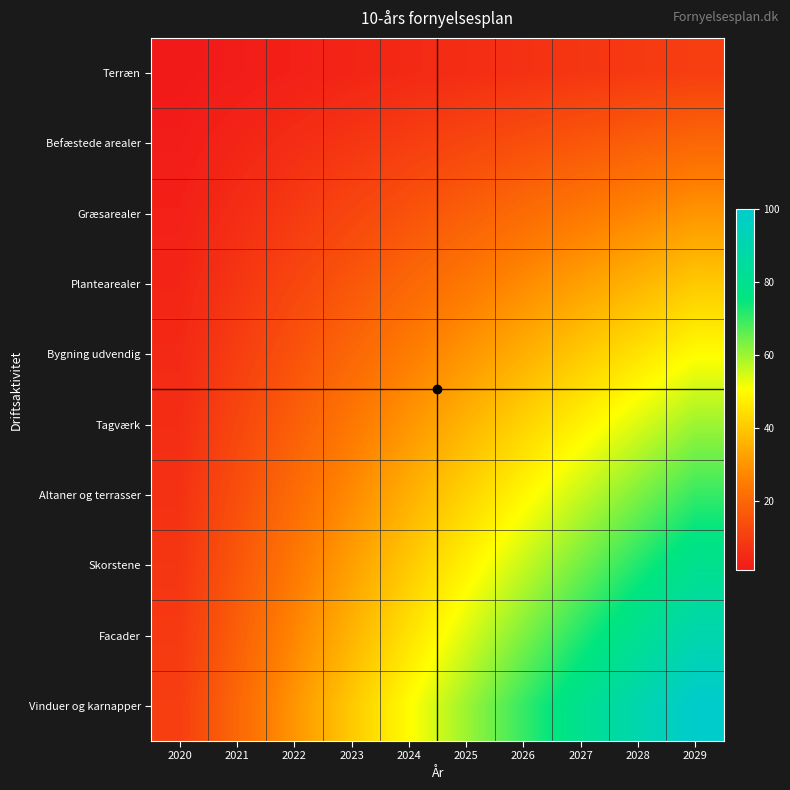

At which category does the chart reach its minimum across all series?

2020